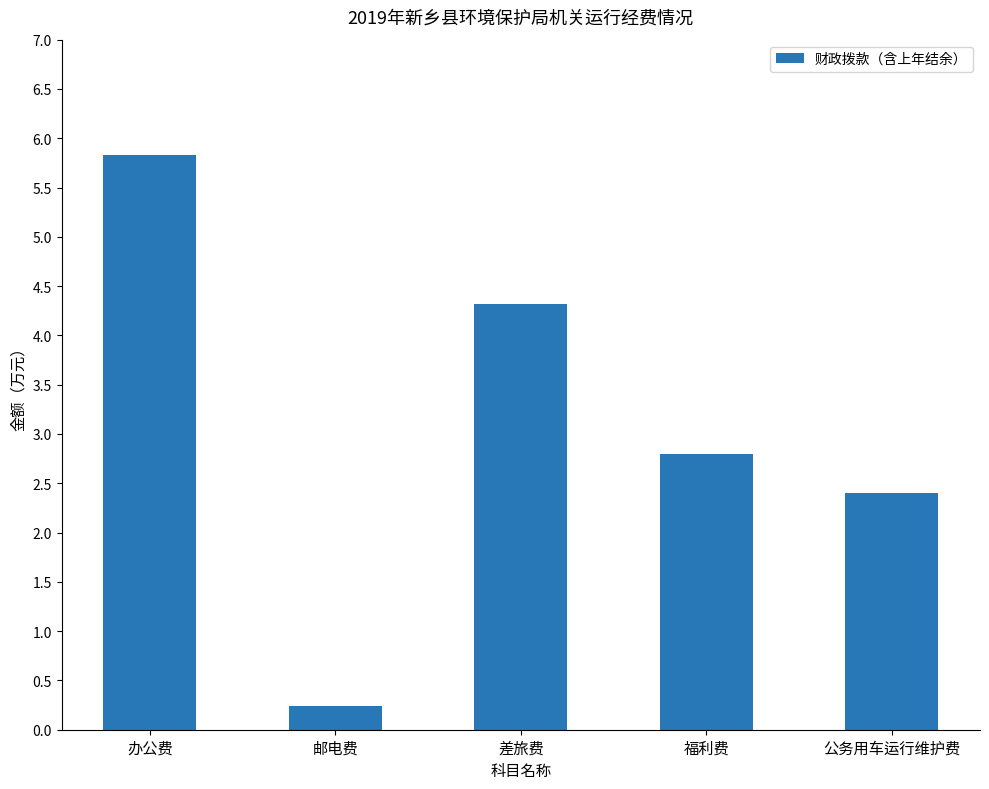

True or false: the data shows 5.8 at 办公费.

True